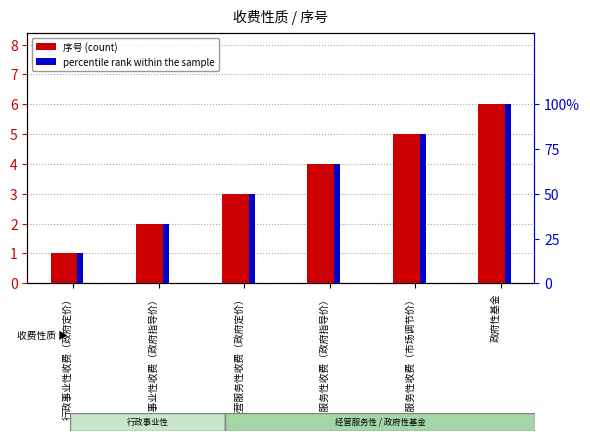

List the labels in order of 序号 (count) value, largest first.

政府性基金, 经营服务性收费（市场调节价）, 经营服务性收费（政府指导价）, 经营服务性收费（政府定价）, 行政事业性收费（政府指导价）, 行政事业性收费（政府定价）